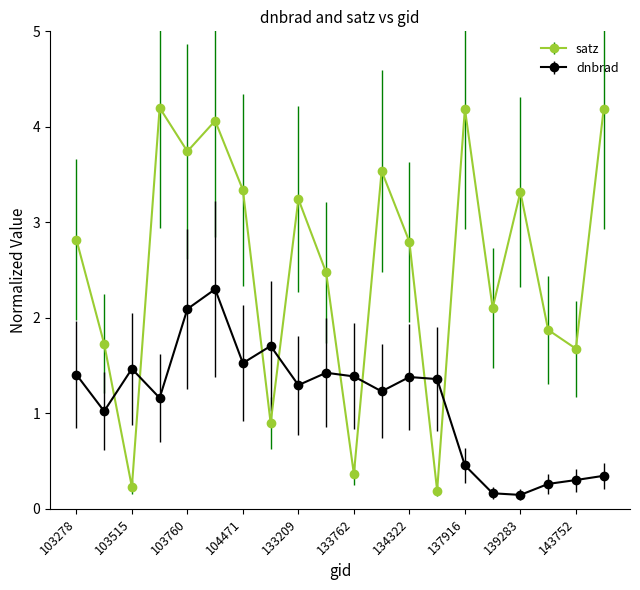

What is the sum of all satz values?

51.0